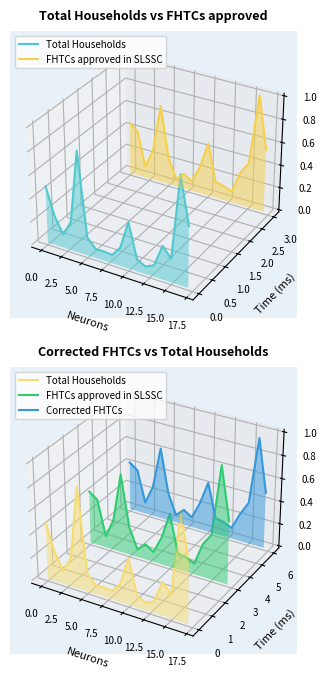

What are all the series names shown in the legend?

Total Households, FHTCs approved in SLSSC, Corrected FHTCs